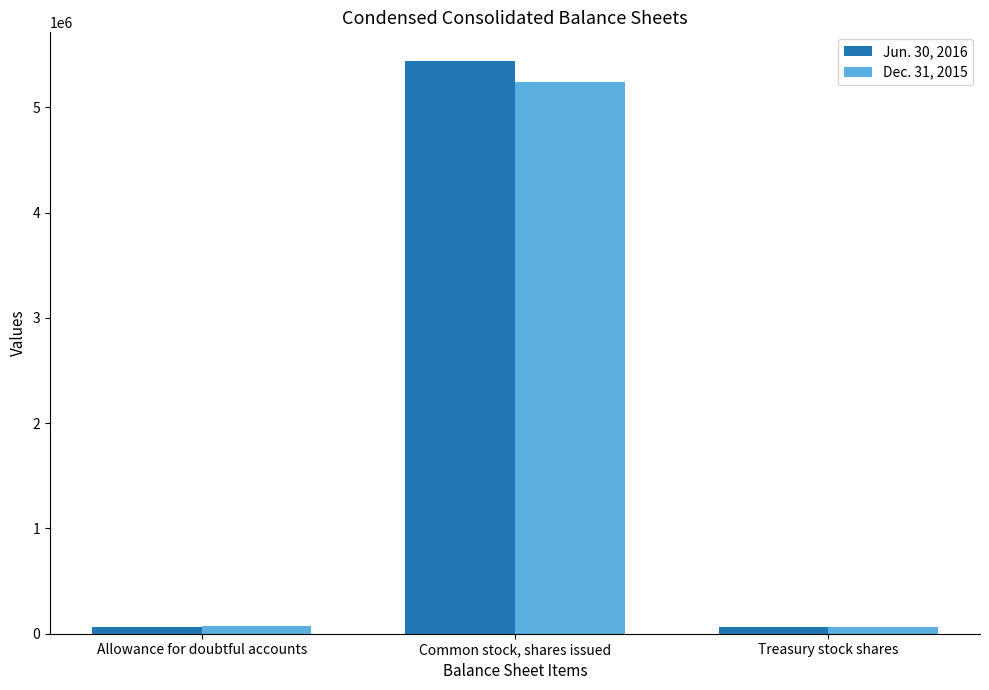

The Dec. 31, 2015 series shows 5241999 at Common stock, shares issued. True or false?

True